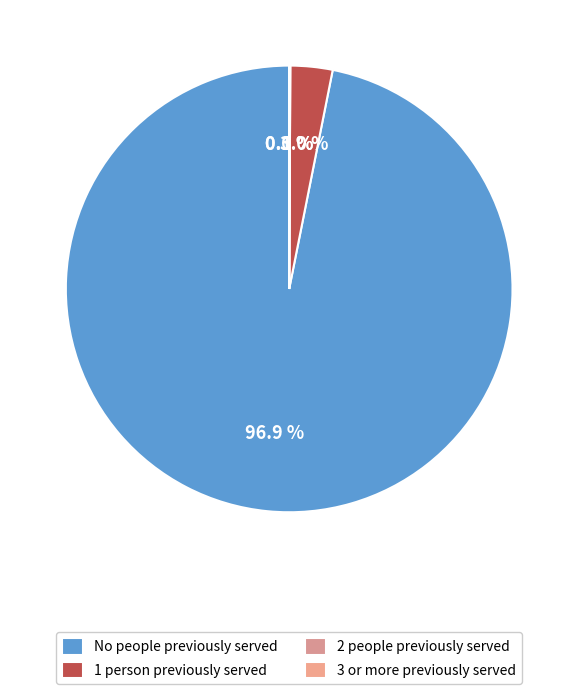

Which category has the biggest portion of the pie?

No people previously served